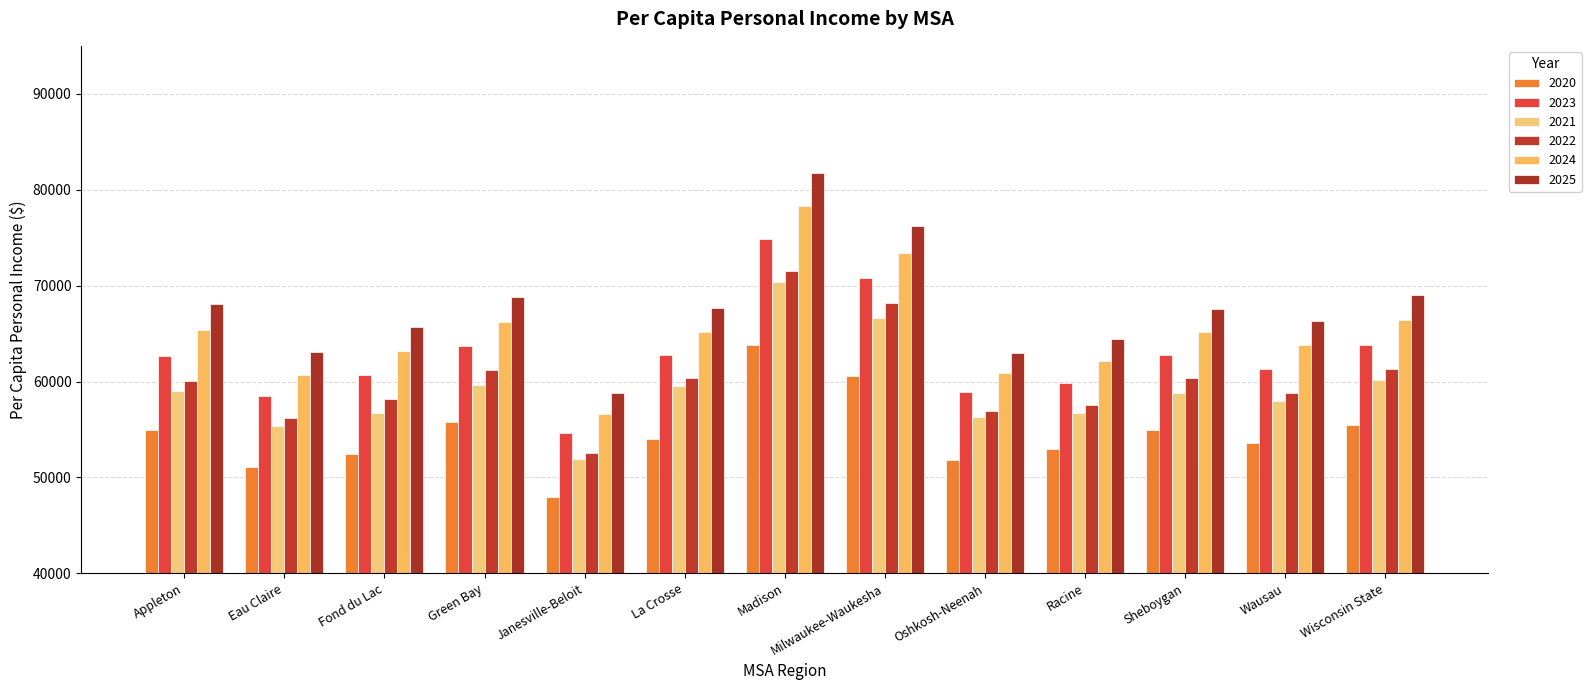

What is the minimum value for 2024?

56662.0